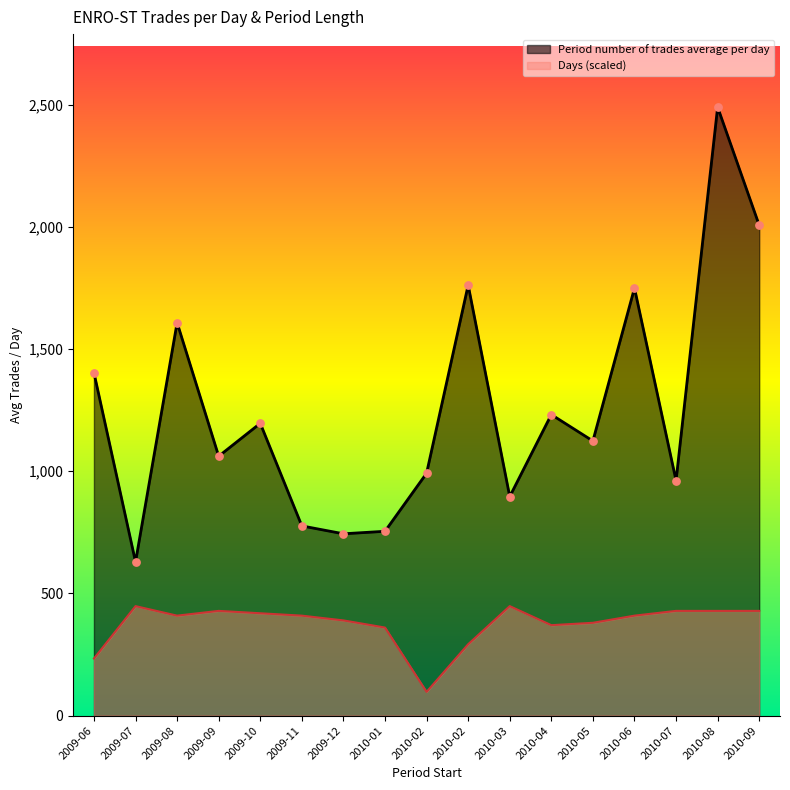

Which series has the largest total across all categories?

Period number of trades average per day